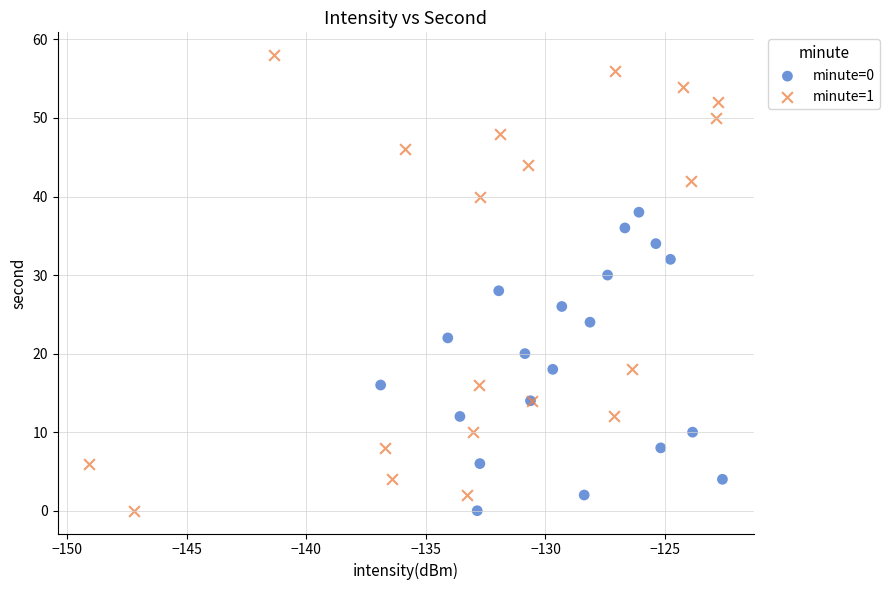

Which series contains the highest Y value?

minute=1